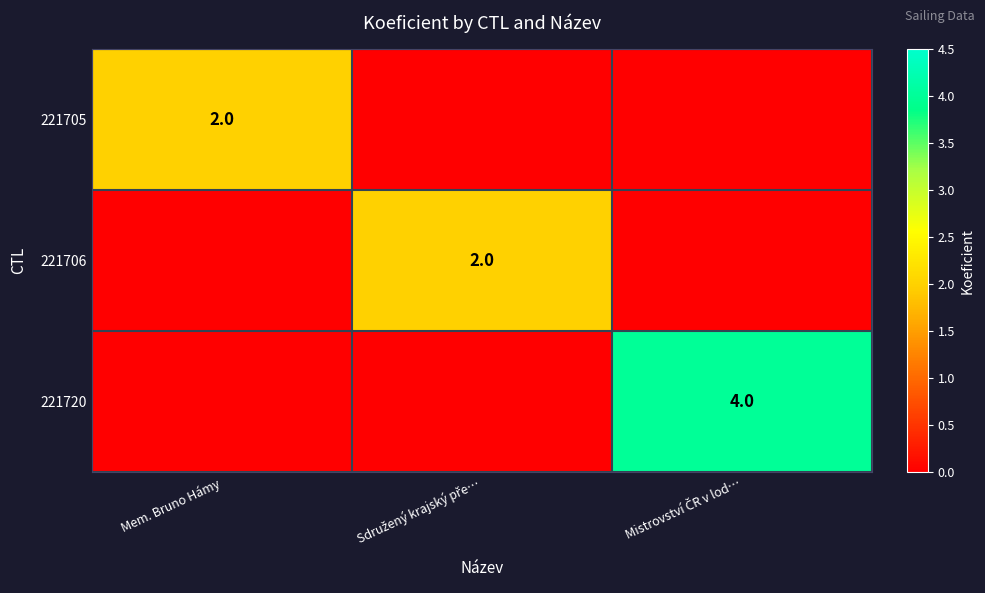

At which category is the sum across all series the highest?

Mistrovství ČR v lod…